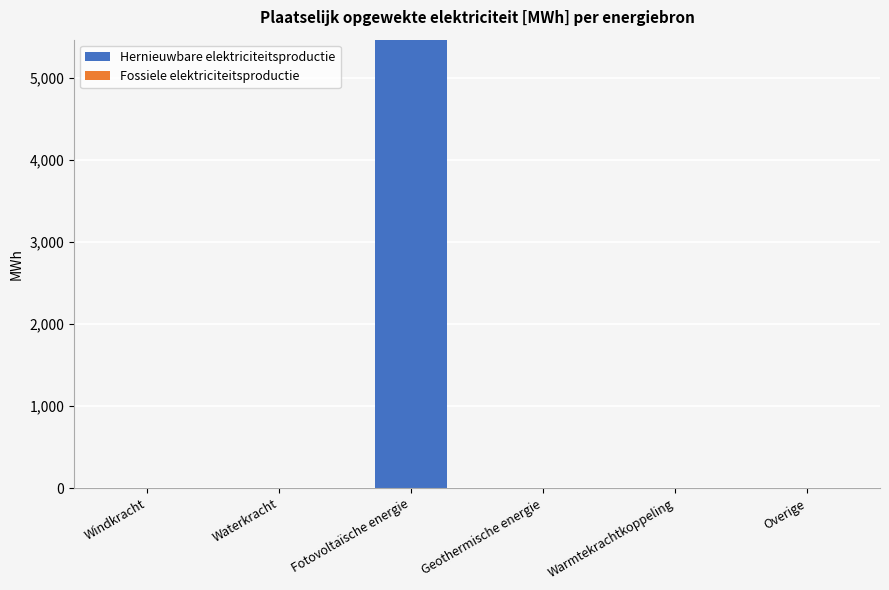

Reading left to right, transcribe all the data shown in this chart.

Windkracht=0.0	Waterkracht=0.0	Fotovoltaïsche energie=5464.2	Geothermische energie=0.0	Warmtekrachtkoppeling=0.0	Overige=0.0